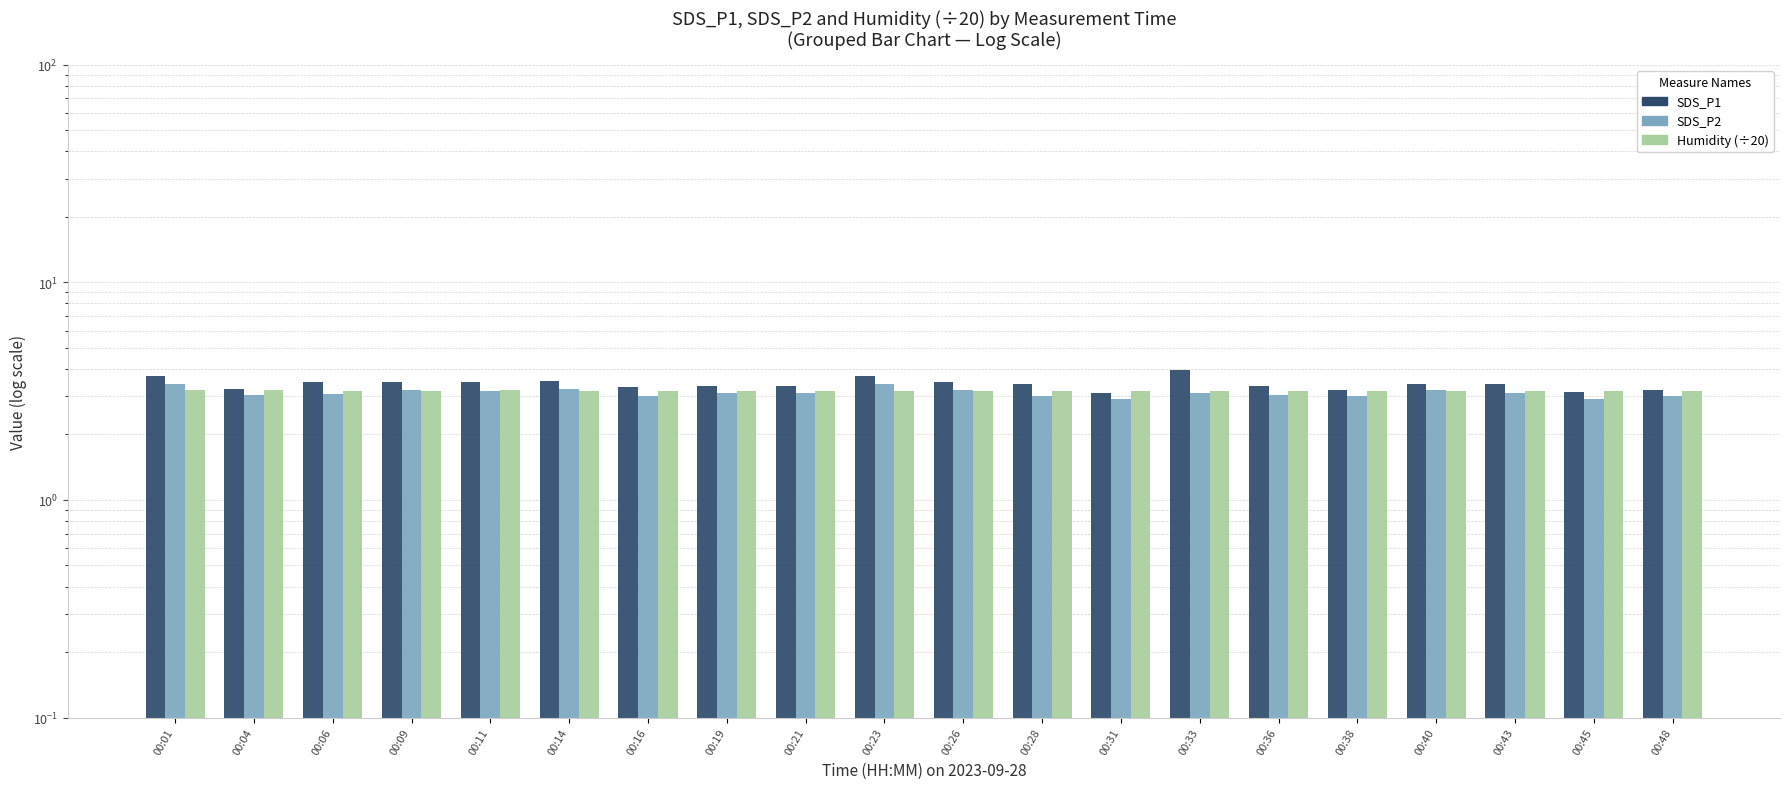

At which label does SDS_P1 reach its peak?

00:33